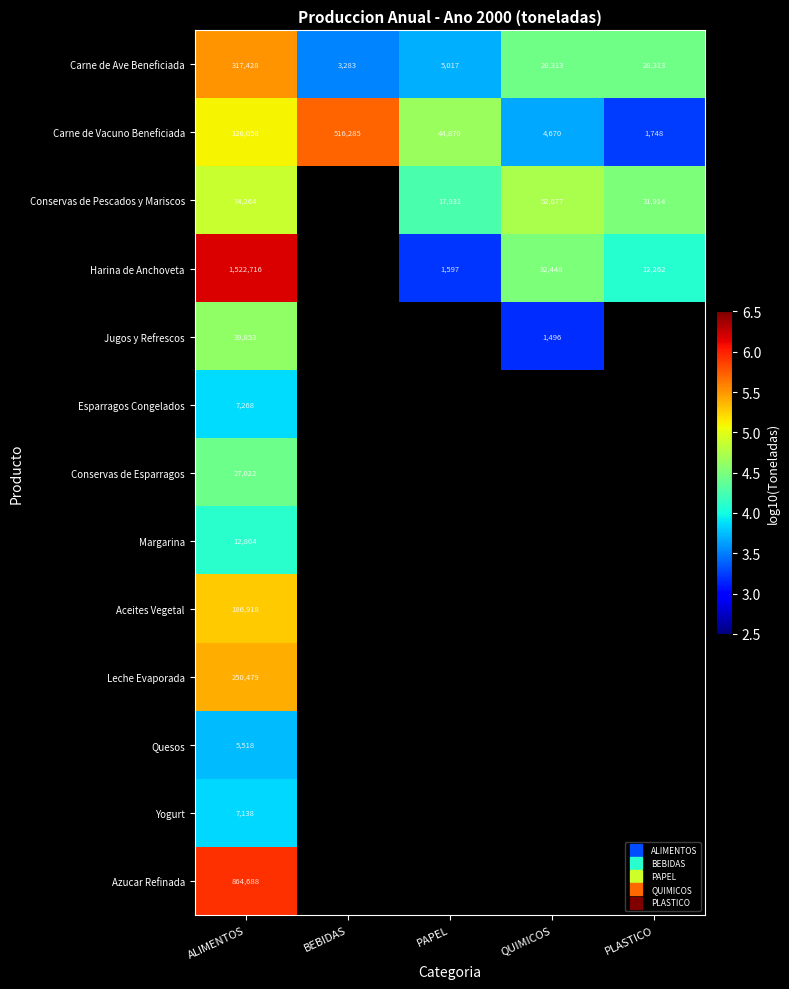

What is the difference between the Carne de Ave Beneficiada values at BEBIDAS and ALIMENTOS?

2.0